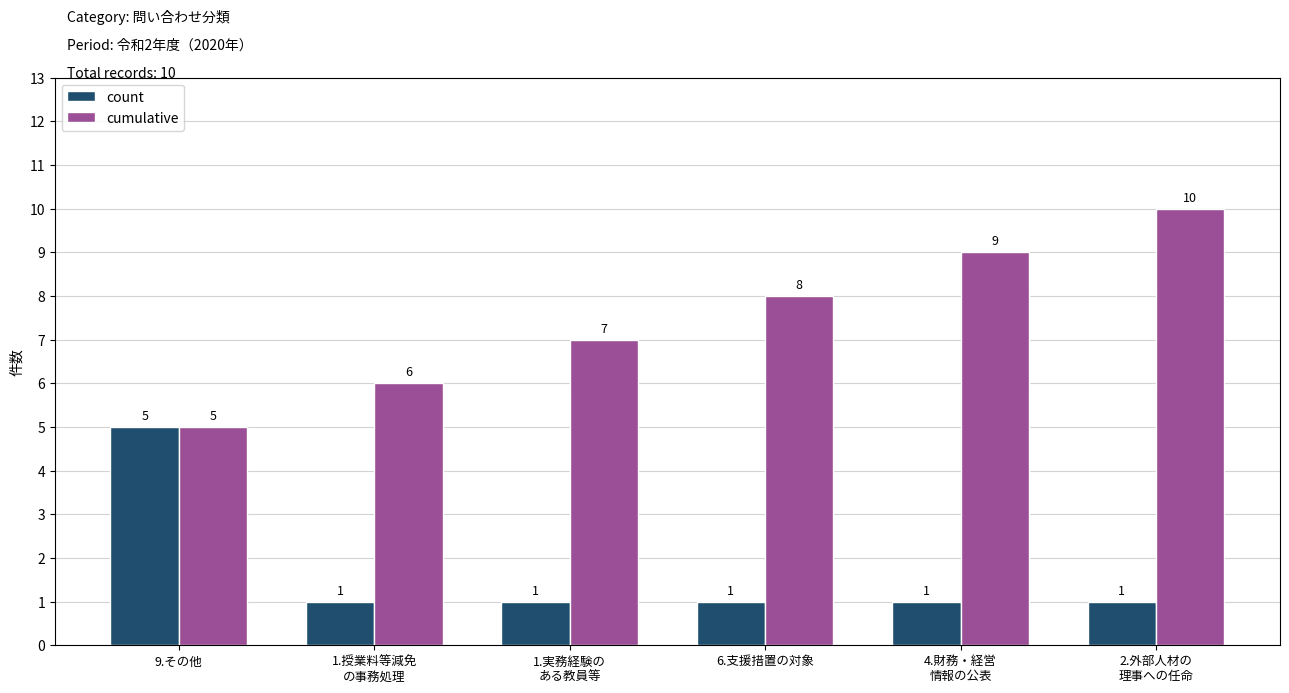

Reading left to right, extract all data points from this chart.

count: 9.その他=5	1.授業料等減免
の事務処理=1	1.実務経験の
ある教員等=1	6.支援措置の対象=1	4.財務・経営
情報の公表=1	2.外部人材の
理事への任命=1
cumulative: 9.その他=5	1.授業料等減免
の事務処理=6	1.実務経験の
ある教員等=7	6.支援措置の対象=8	4.財務・経営
情報の公表=9	2.外部人材の
理事への任命=10